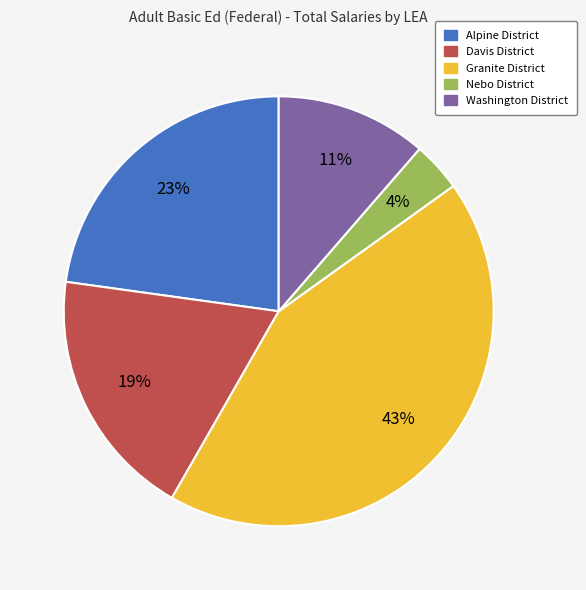

Between Granite District and Davis District, which is larger?

Granite District